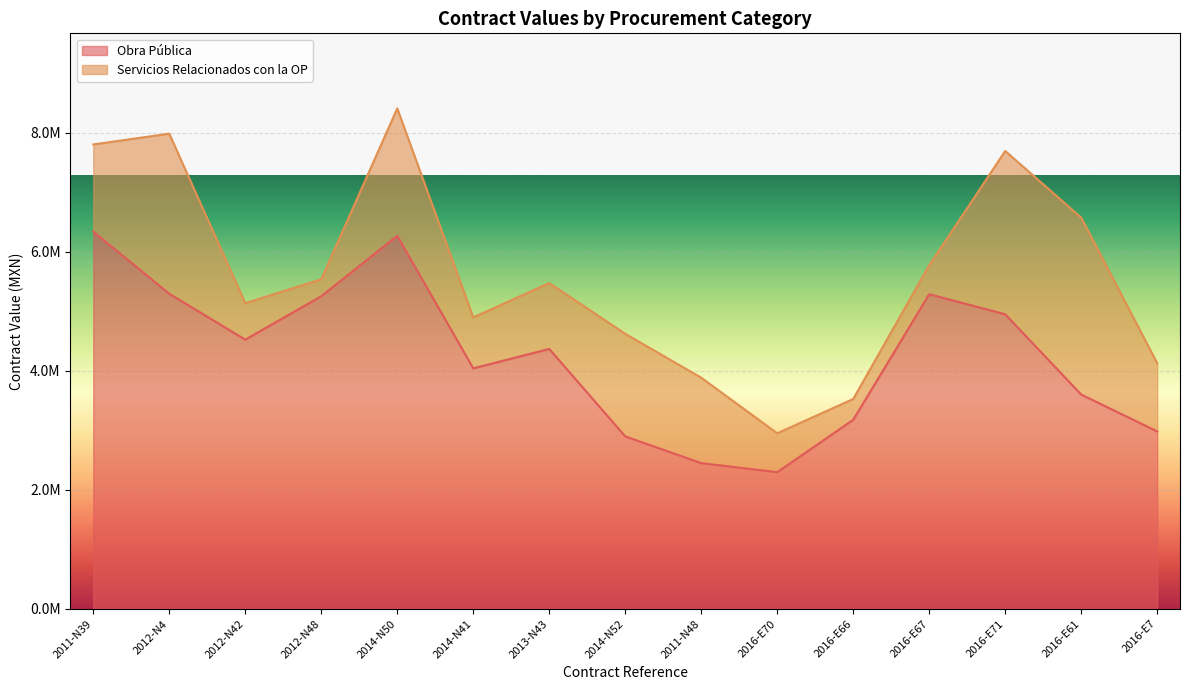

The value at 2016-E67 is 5287940.8. True or false?

True